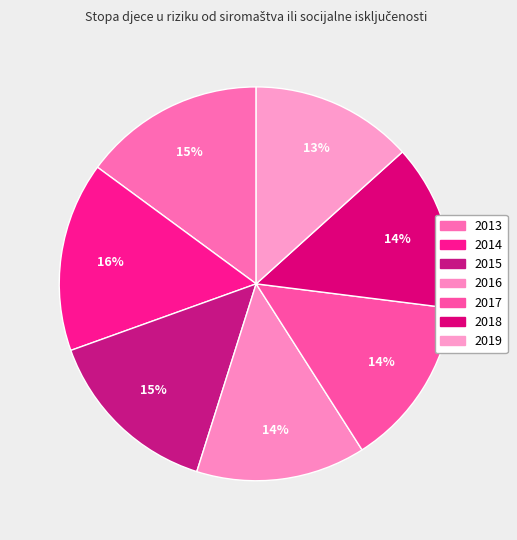

Does 2017 represent more than half of the total?

No